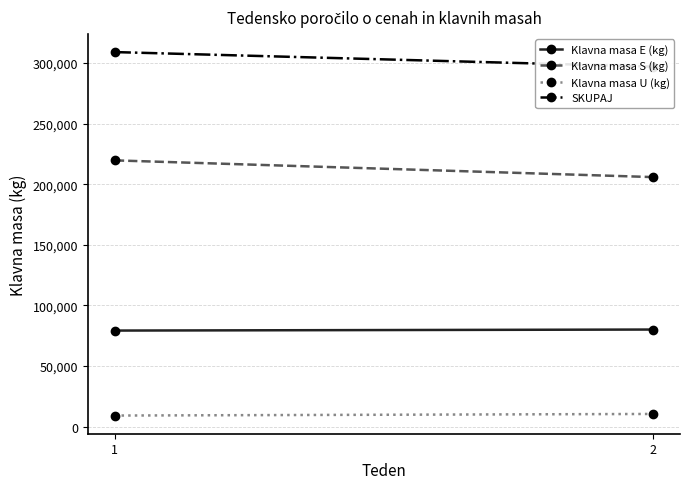

What are all the series names shown in the legend?

Klavna masa E (kg), Klavna masa S (kg), Klavna masa U (kg), SKUPAJ